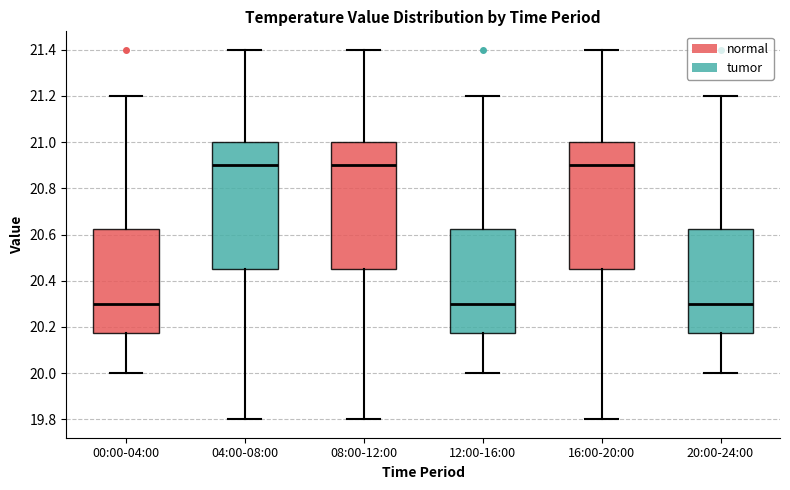

Reading left to right, read every box against the y-axis: the position of its median line, the range the box covers, and the ends of its whiskers. The values are not printed on the chart, so give them approximately, as read against the axis.

00:00-04:00: median 20.30, box 20.18 to 20.62, whiskers 20.00 to 21.20
04:00-08:00: median 20.90, box 20.46 to 21.00, whiskers 19.80 to 21.40
08:00-12:00: median 20.90, box 20.46 to 21.00, whiskers 19.80 to 21.40
12:00-16:00: median 20.30, box 20.18 to 20.62, whiskers 20.00 to 21.20
16:00-20:00: median 20.90, box 20.46 to 21.00, whiskers 19.80 to 21.40
20:00-24:00: median 20.30, box 20.18 to 20.62, whiskers 20.00 to 21.20